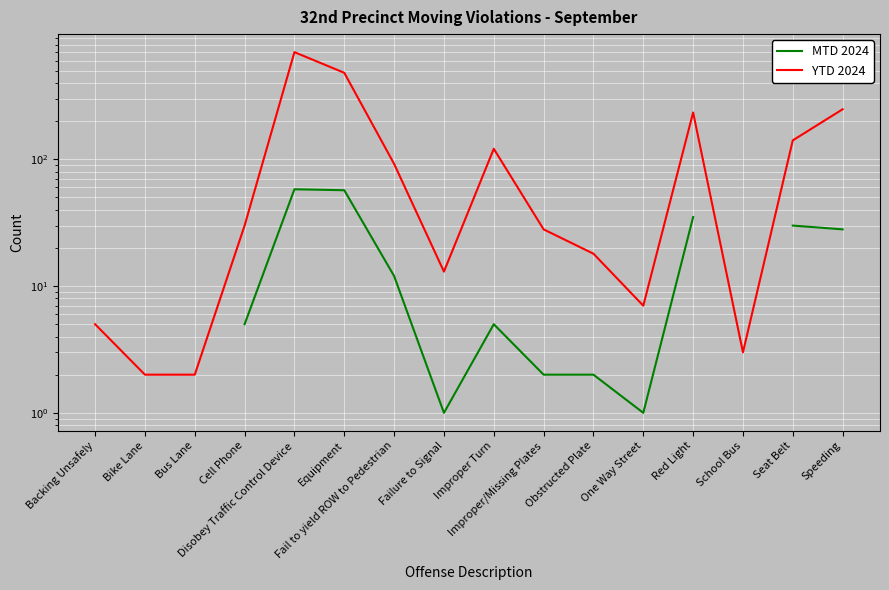

What is the value of the YTD 2024 point at the 9th from the left?

121.0